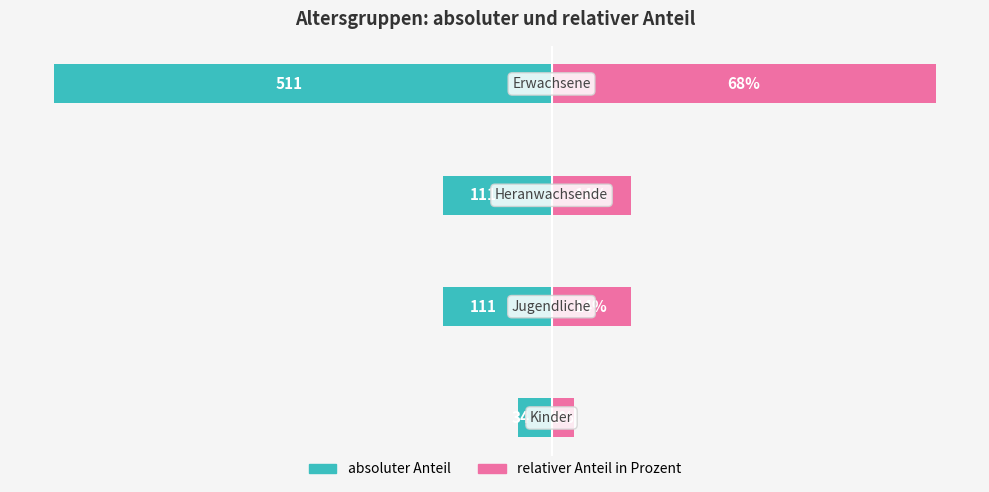

The value of relativer Anteil in Prozent at 0 is 7.1. True or false?

False